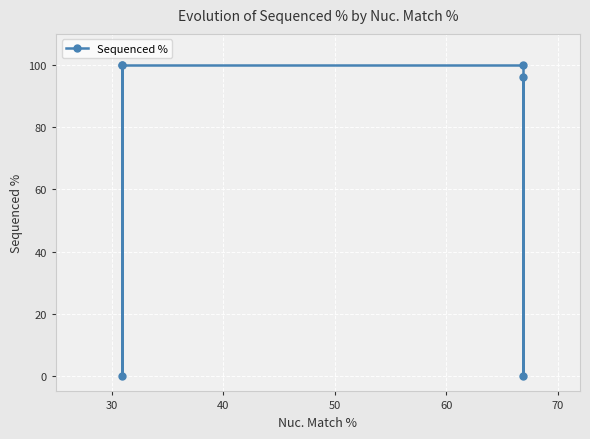

How many positive values are there?

4